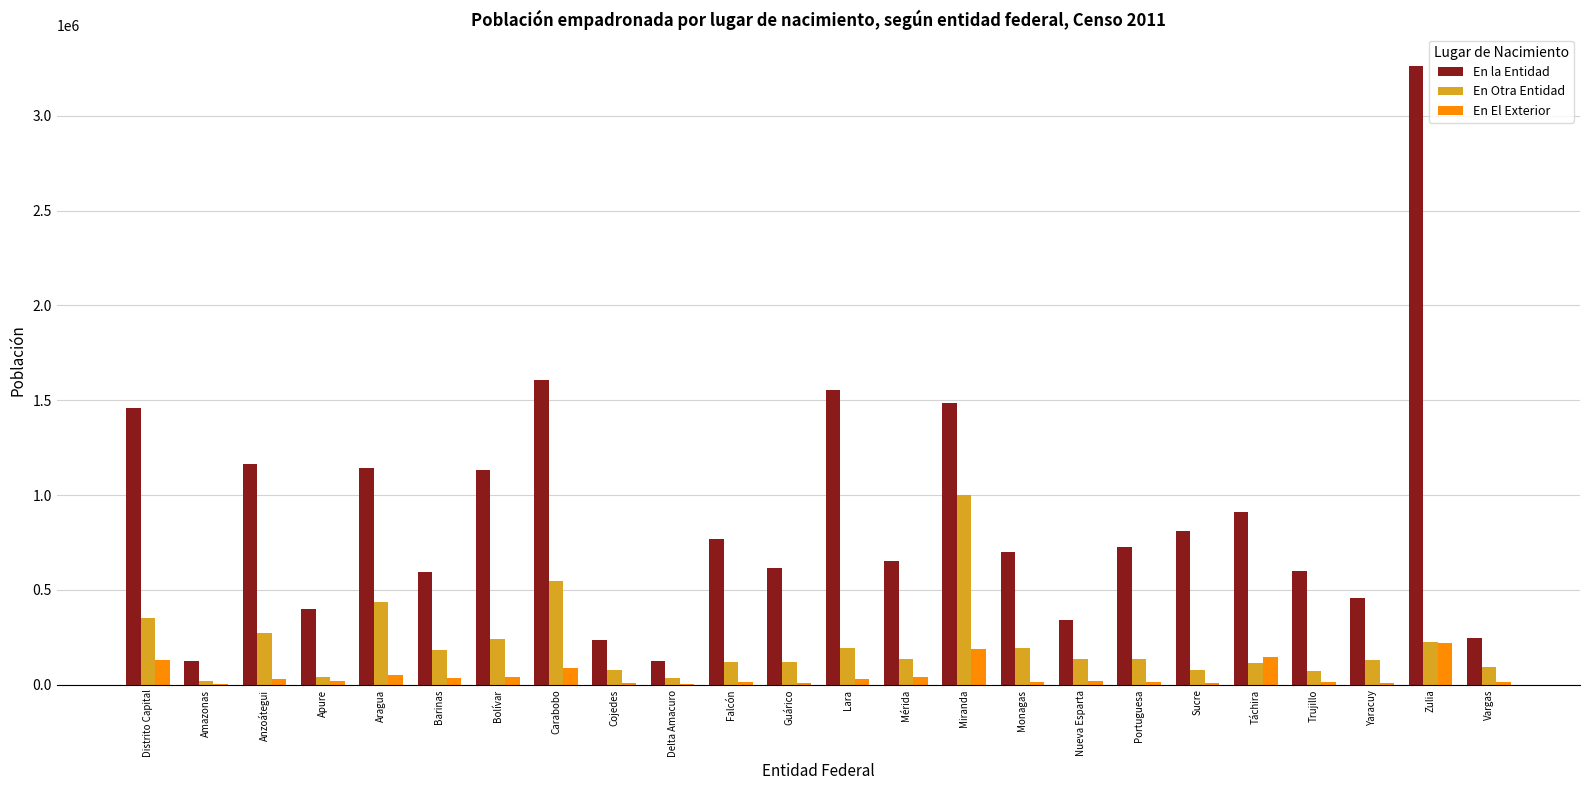

What is the highest value of the En Otra Entidad series?

999923